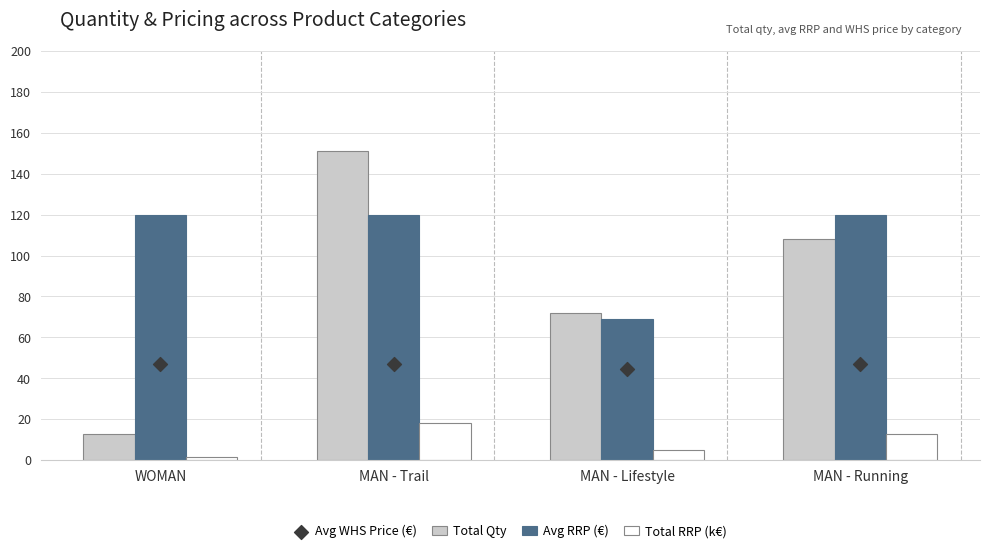

Which series has the largest Y range (max minus min)?

Total Qty